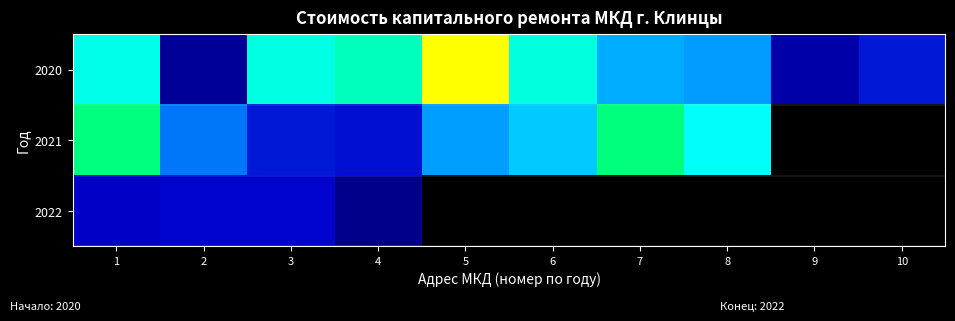

At which category is the sum across all series the highest?

1